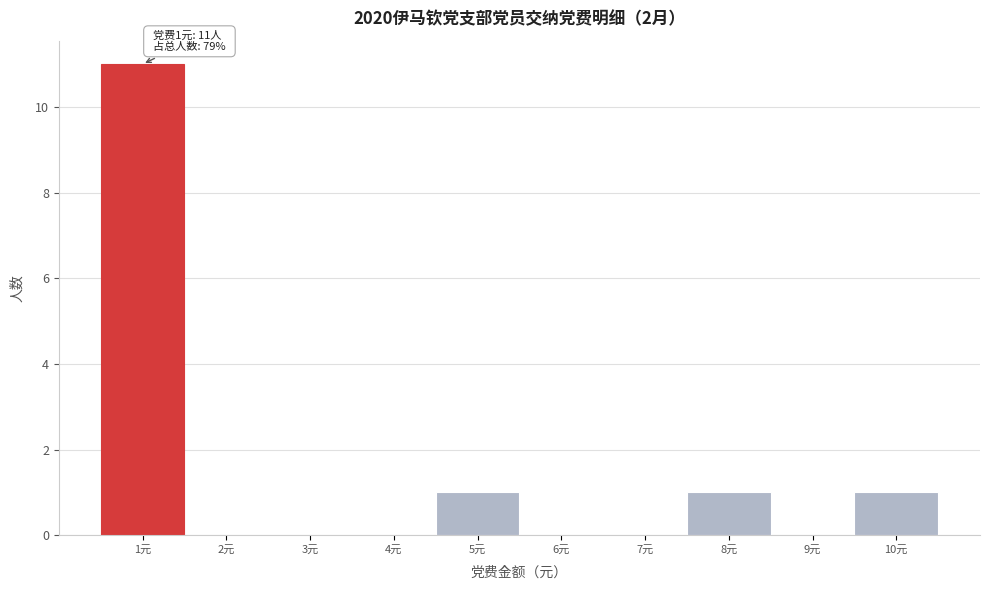

Which range on the x-axis has the tallest bar?

0.5 to 1.5